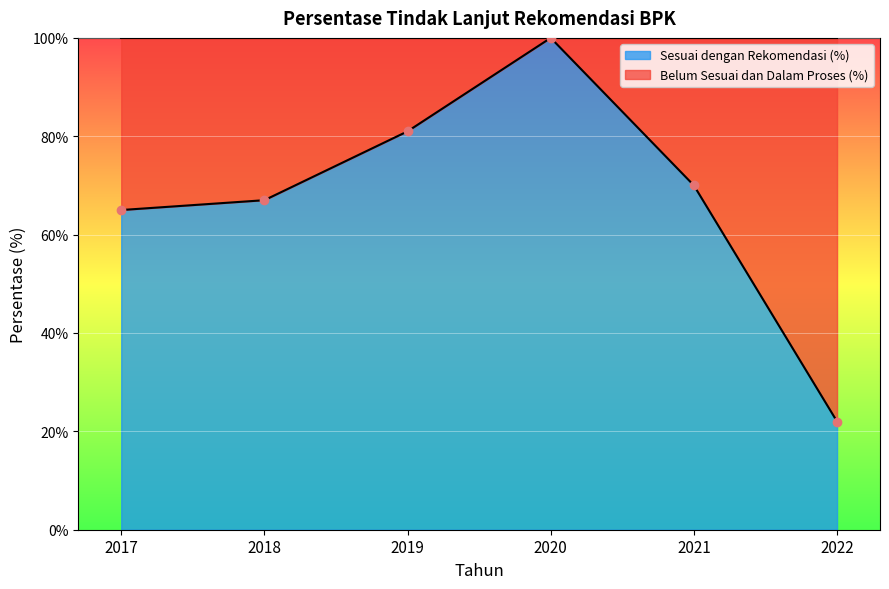

Rank the categories by value from lowest to highest.

2022, 2017, 2018, 2021, 2019, 2020